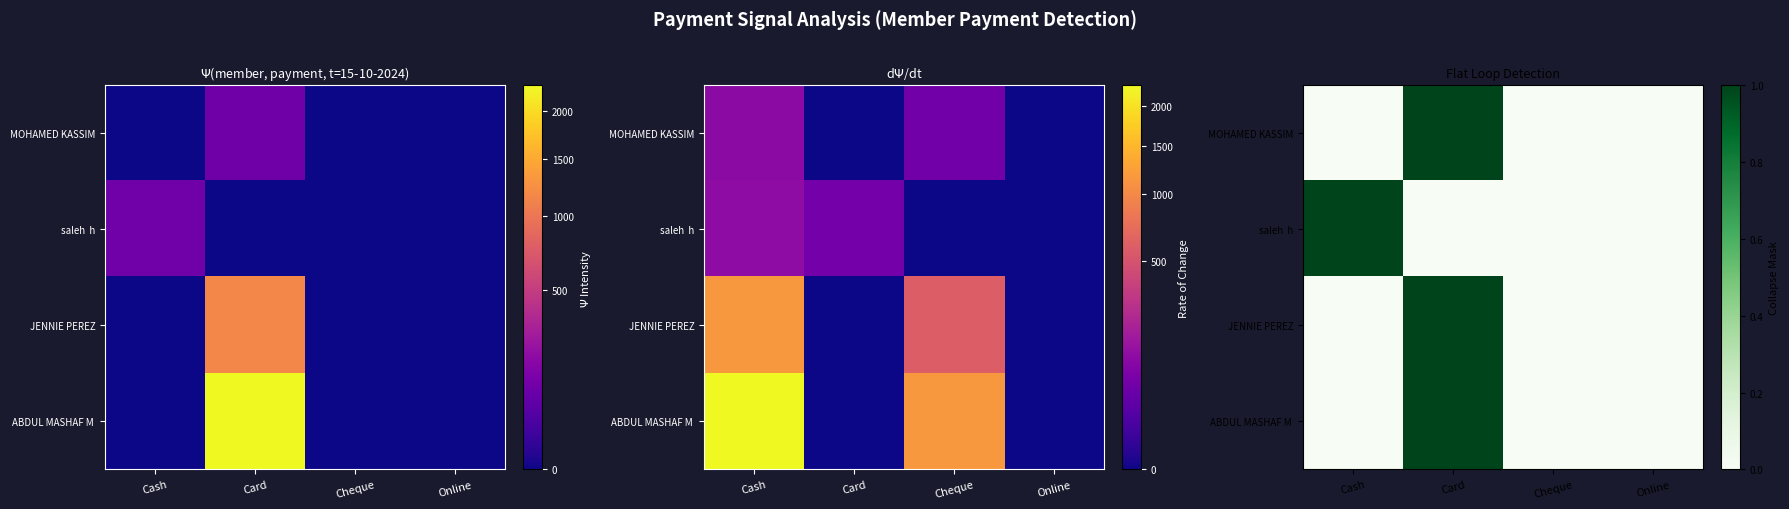

What is the sum of all MOHAMED KASSIM values?

1